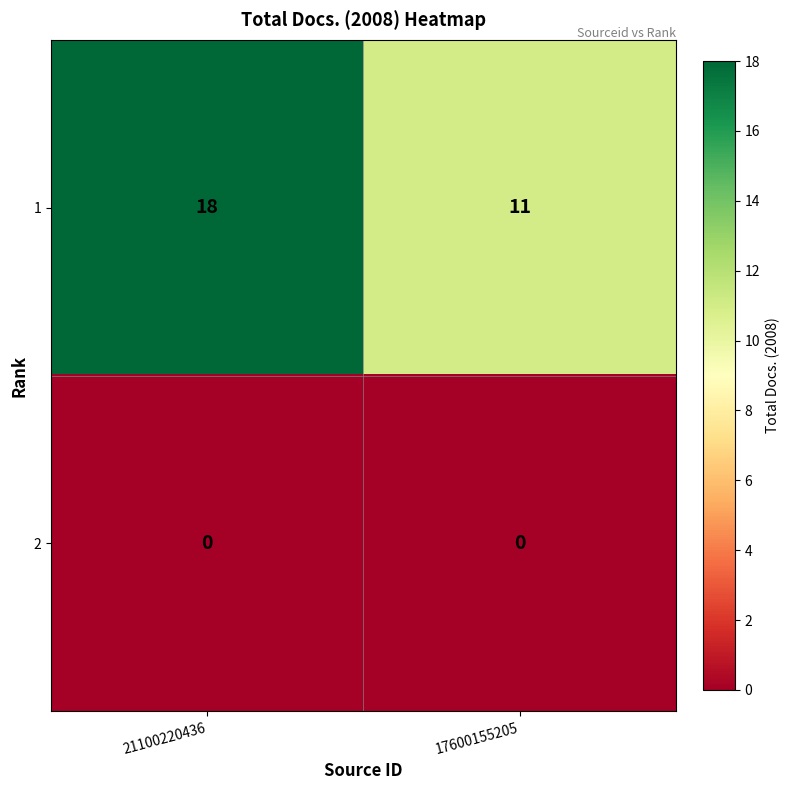

The 1 series shows 24 at 21100220436. True or false?

False